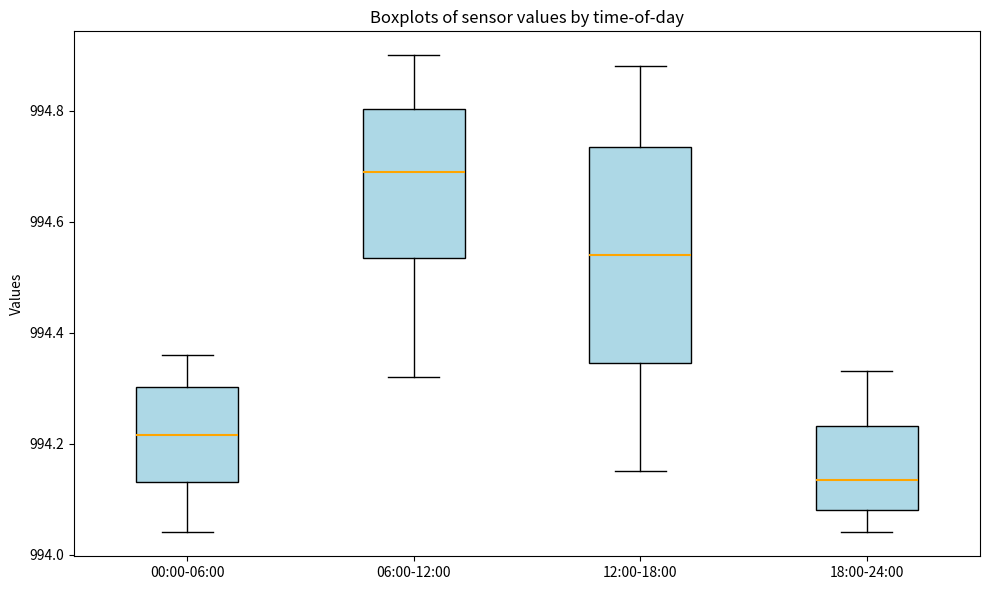

Which box has the highest median line?

06:00-12:00